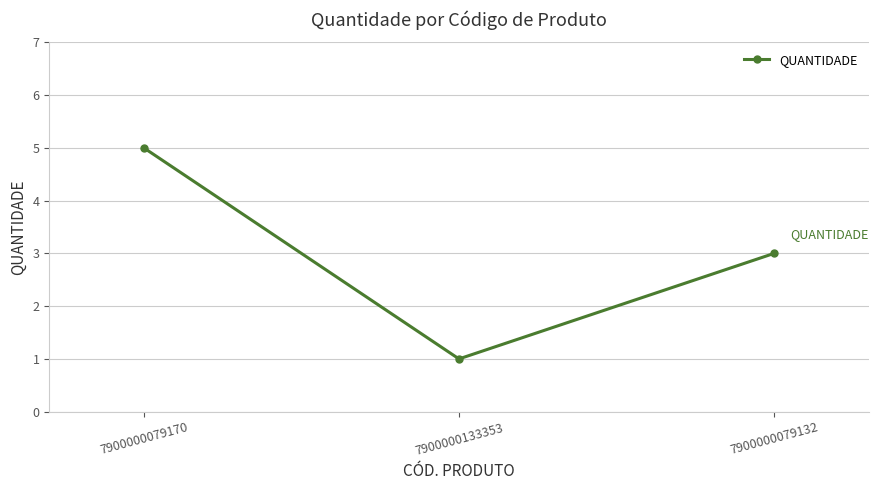

Is this an area chart (filled region under the line)?

No